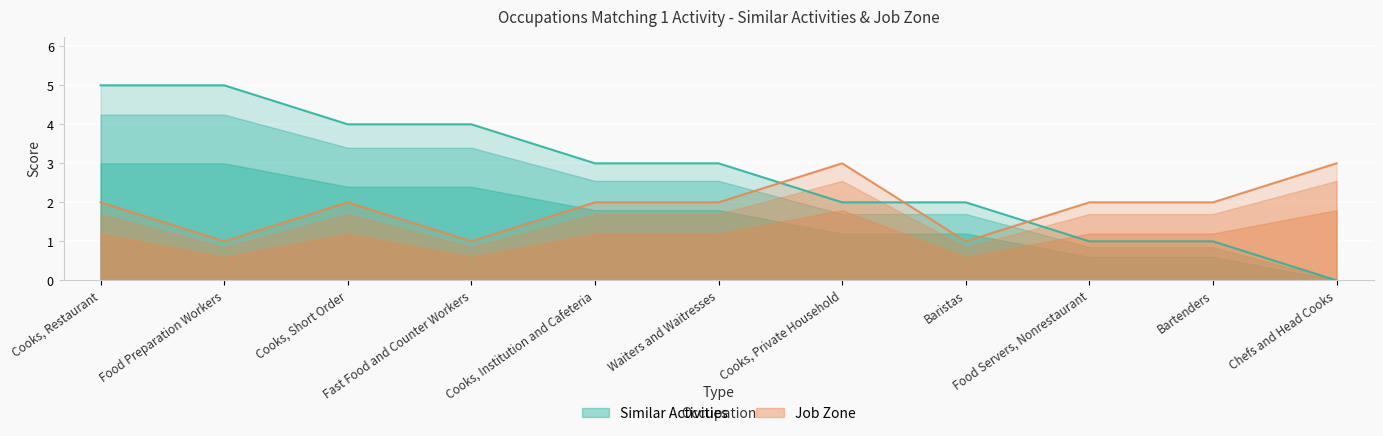

Rank the series by their average value, from lowest to highest.

Job Zone, Similar Activities